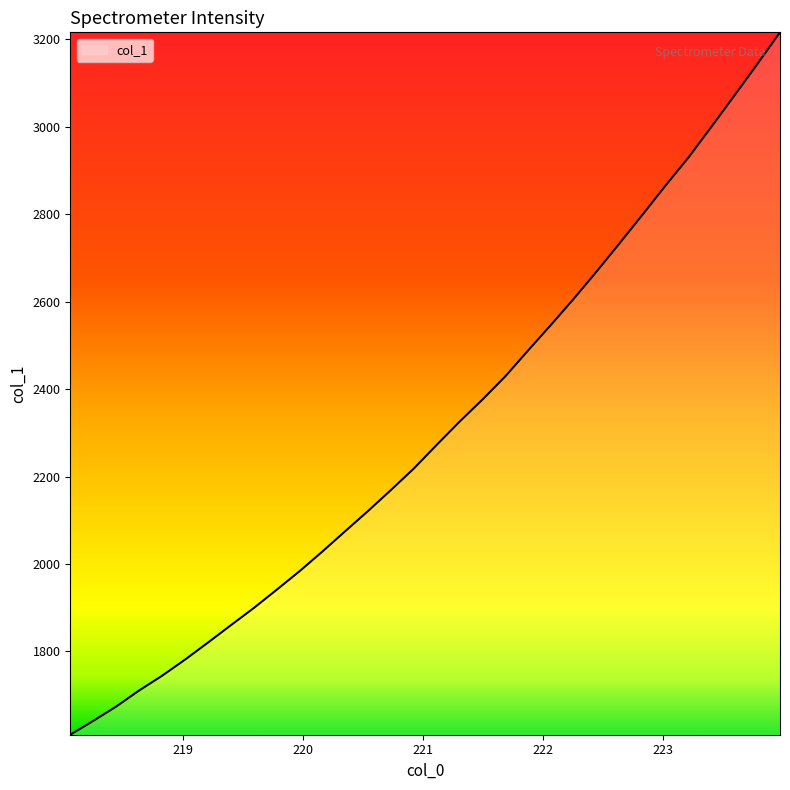

What is the minimum value shown in the chart?

1609.7